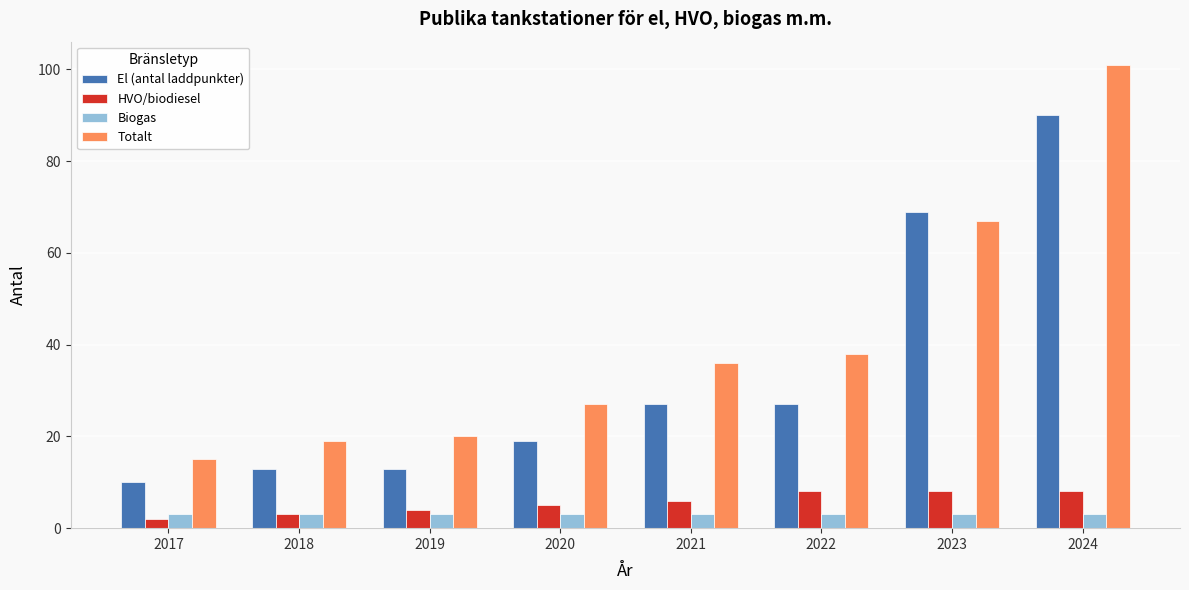

List the series in order of their peak value, highest first.

Totalt, El (antal laddpunkter), HVO/biodiesel, Biogas